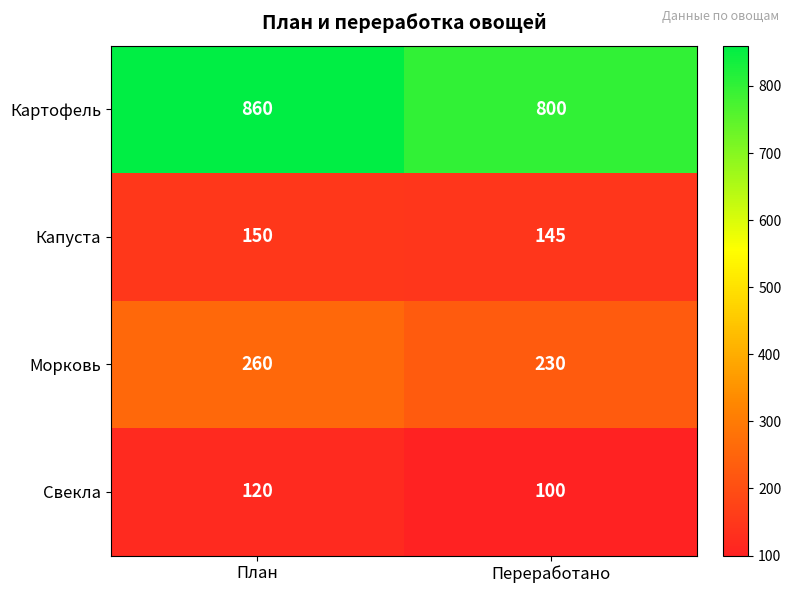

Which series has the largest range (max minus min)?

Картофель